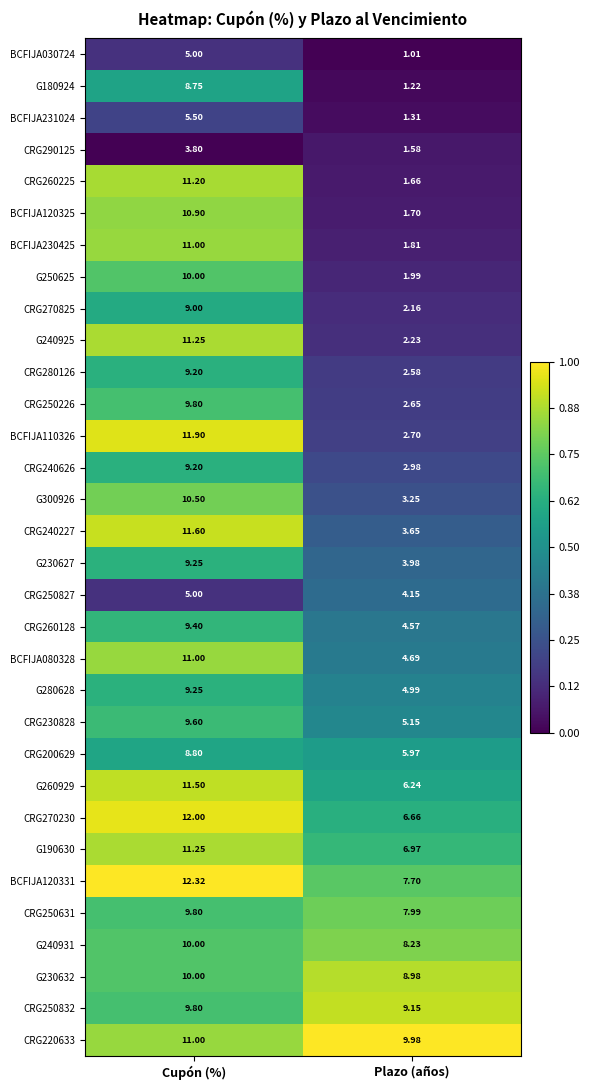

List the labels in order of BCFIJA231024 value, smallest first.

Plazo (años), Cupón (%)